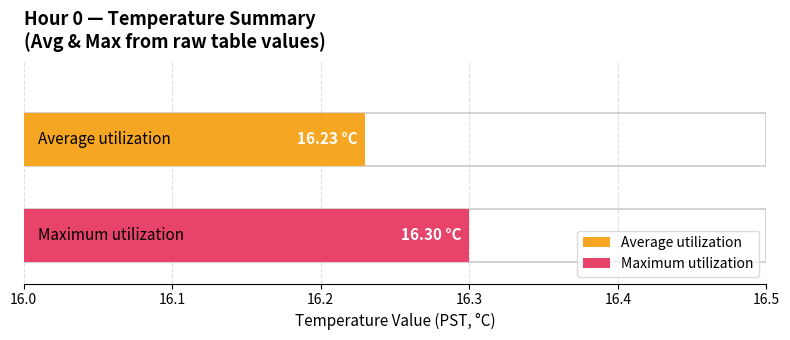

What is the average value of the Average utilization series?

16.2